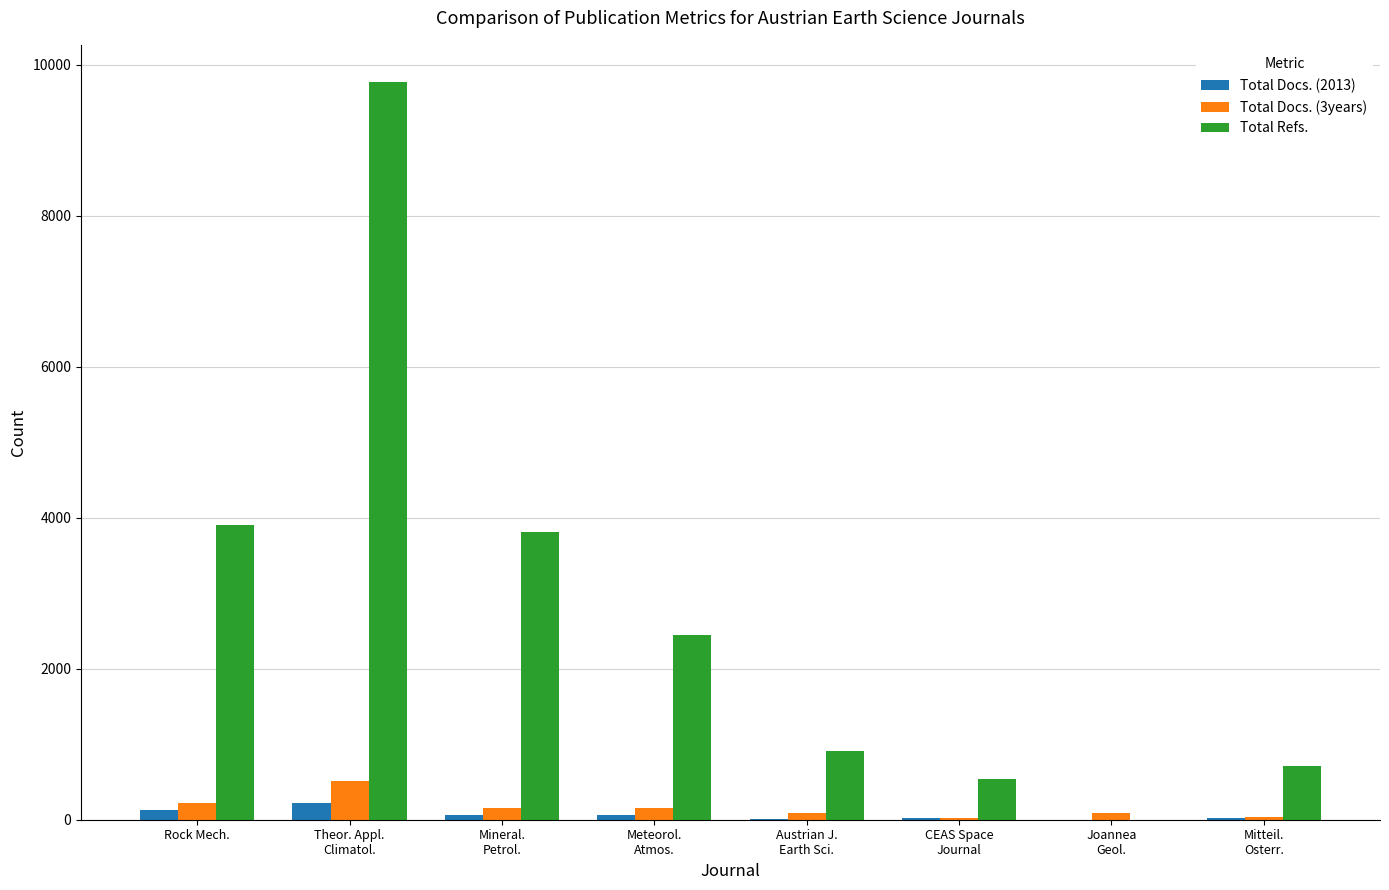

What is the maximum value shown in the chart?

9777